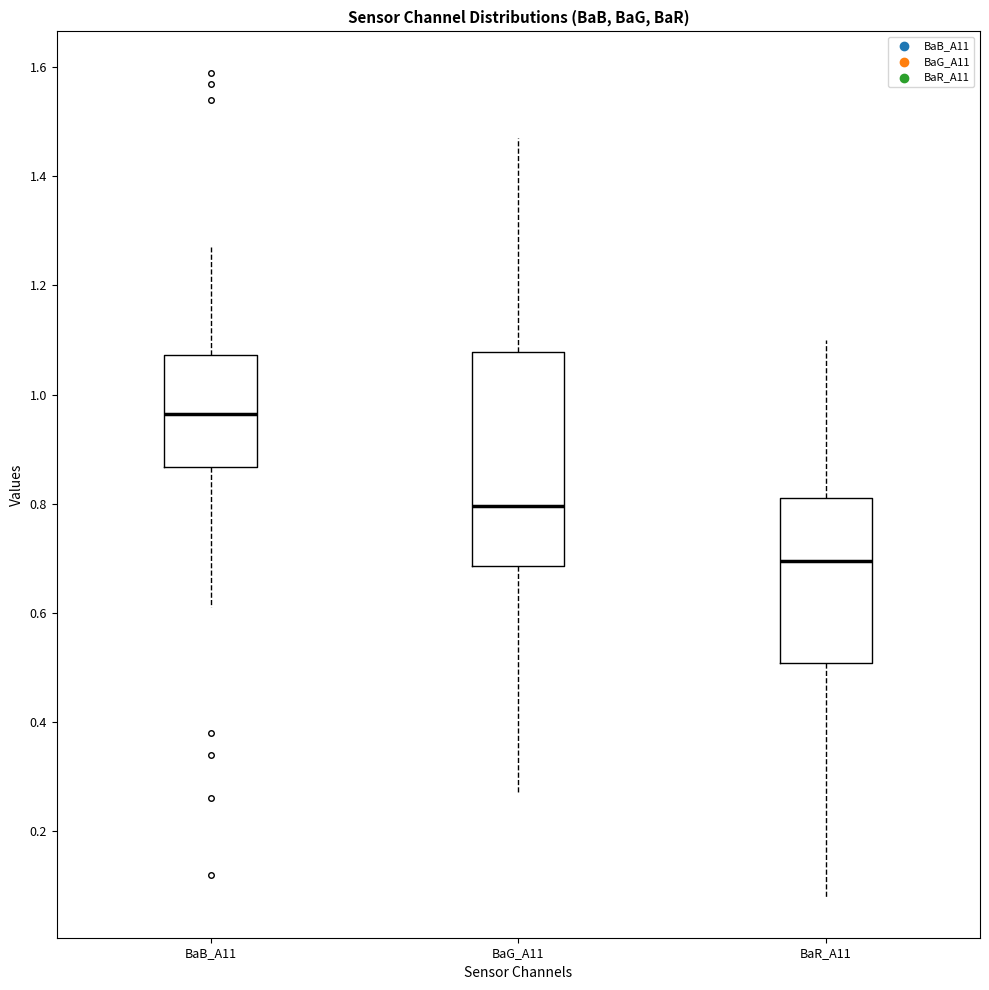

Comparing the boxes themselves (not the whiskers), which one is the tallest?

BaG_A11